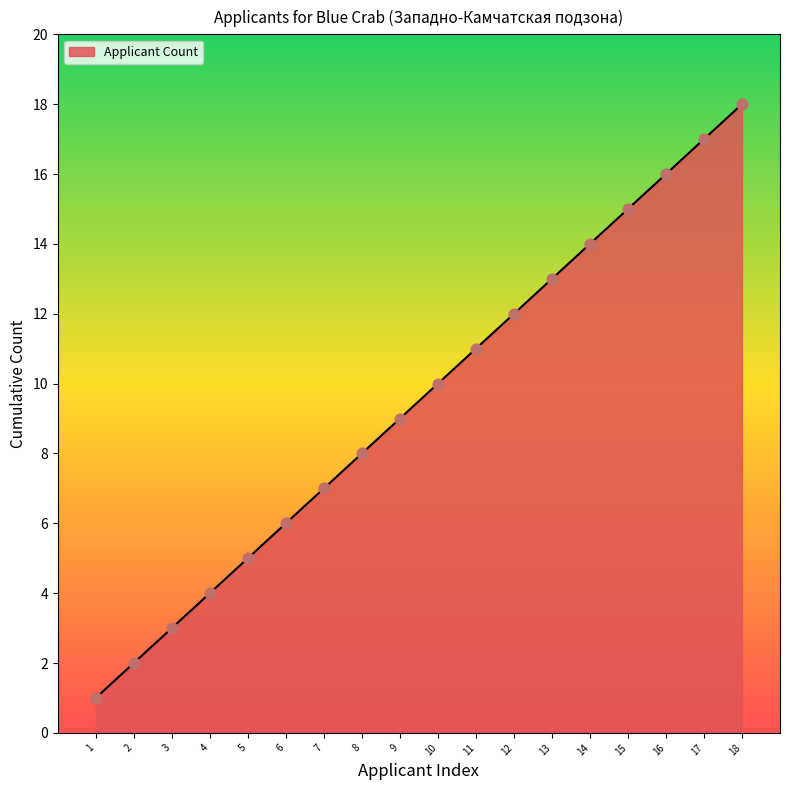

What is the change in value from 4 to 8?

+4